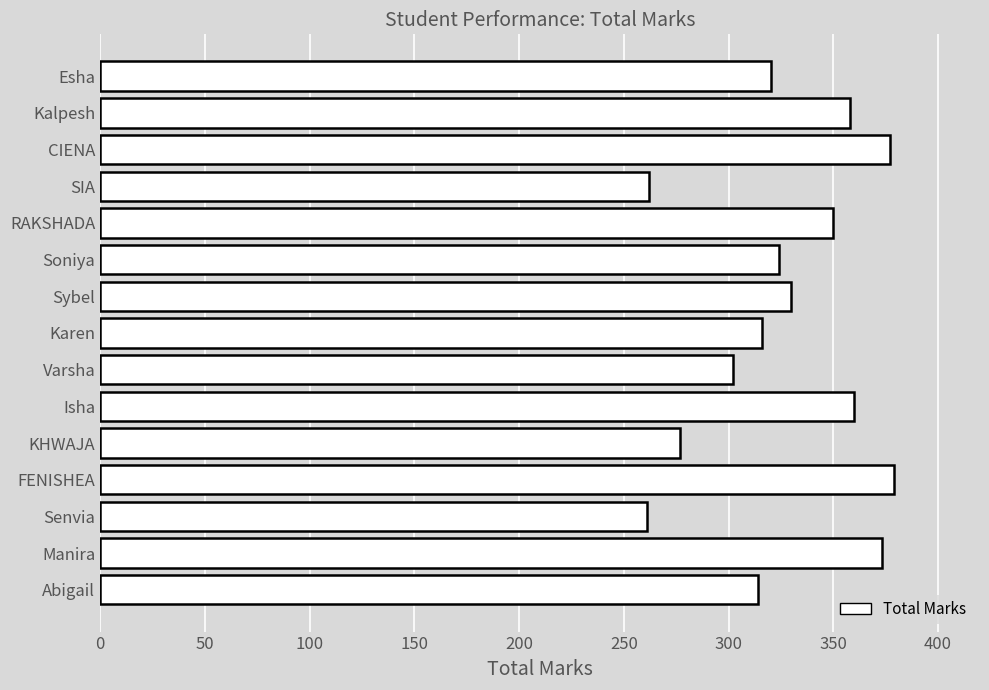

How many bars are there in total?

15